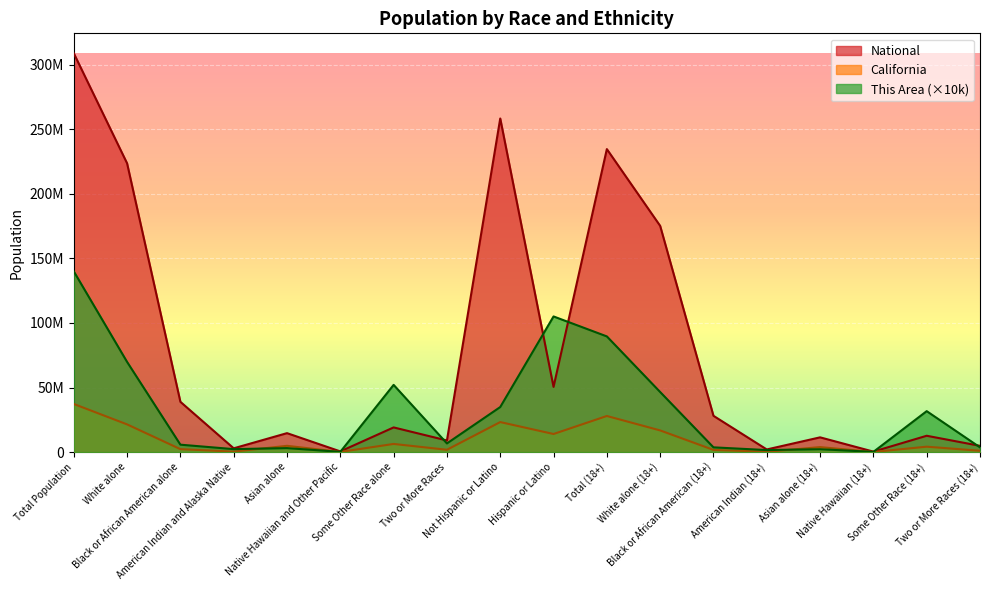

What is the difference between the This Area values at American Indian and Alaska Native and Asian alone?

800000